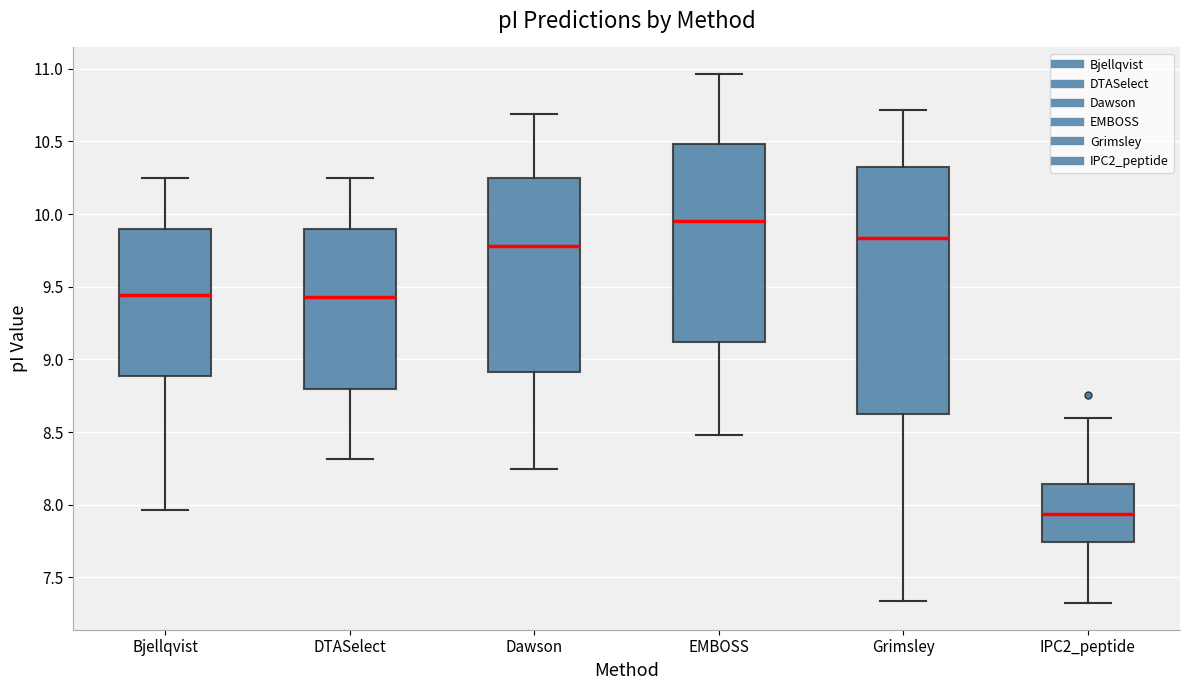

Which box's median line is the highest?

EMBOSS